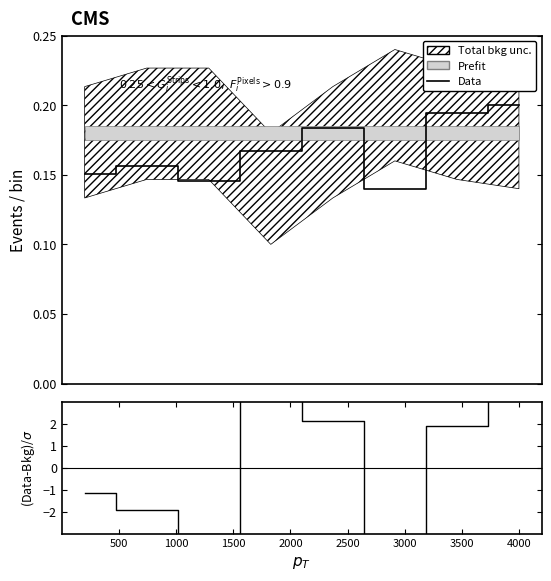

How many negative values does the (Data-Bkg)/σ series have?

4